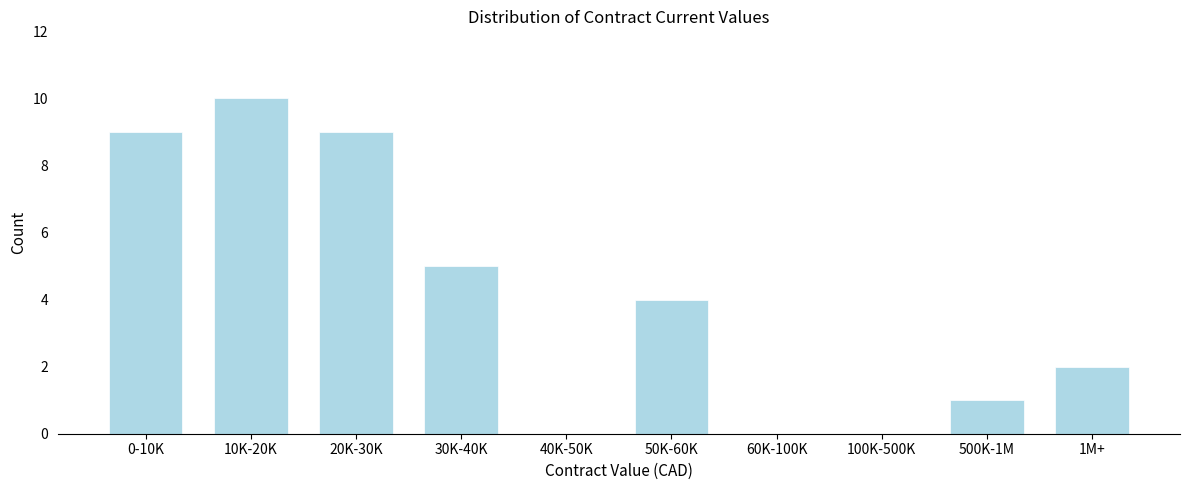

Reading left to right, what are all the values shown in this chart?

0-10K=9	10K-20K=10	20K-30K=9	30K-40K=5	40K-50K=0	50K-60K=4	60K-100K=0	100K-500K=0	500K-1M=1	1M+=2